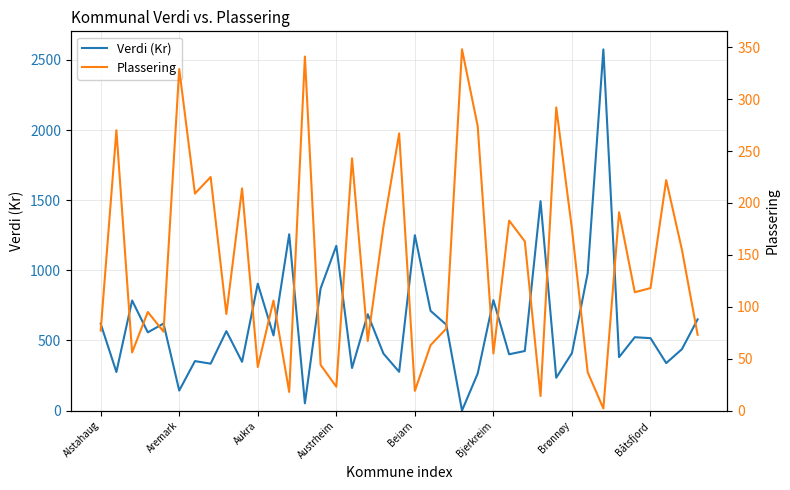

What is the lowest value of the Plassering series?

2.0